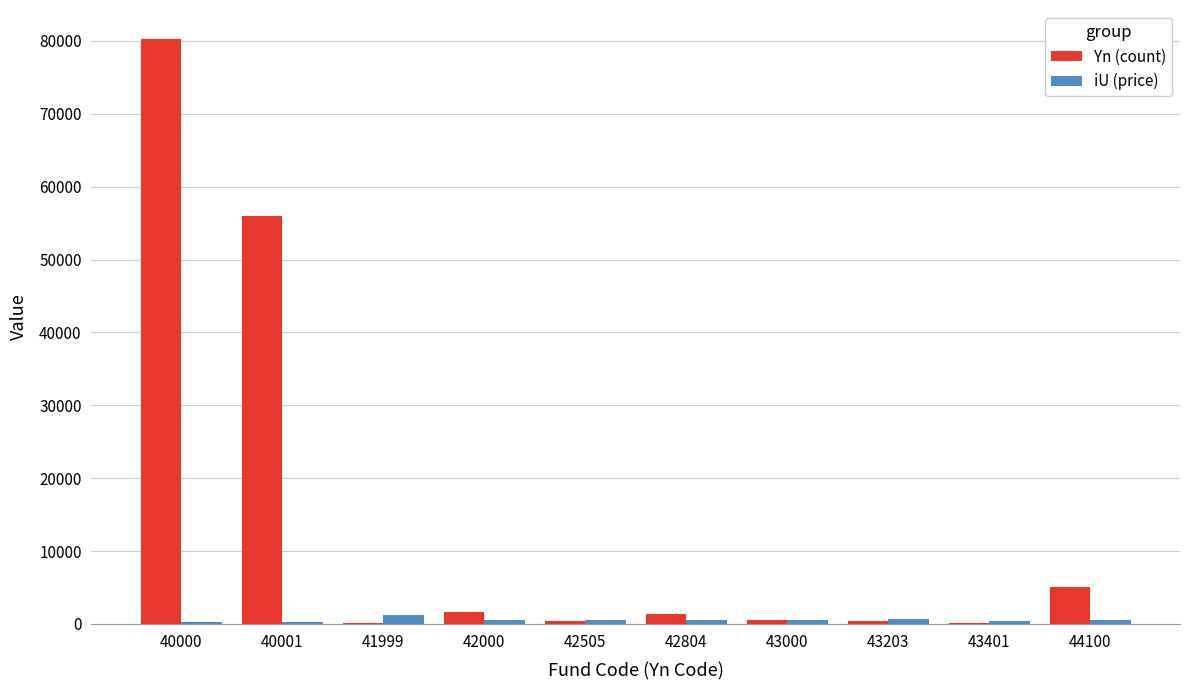

Which series changed the most between 40001 and 43203?

Yn (count)